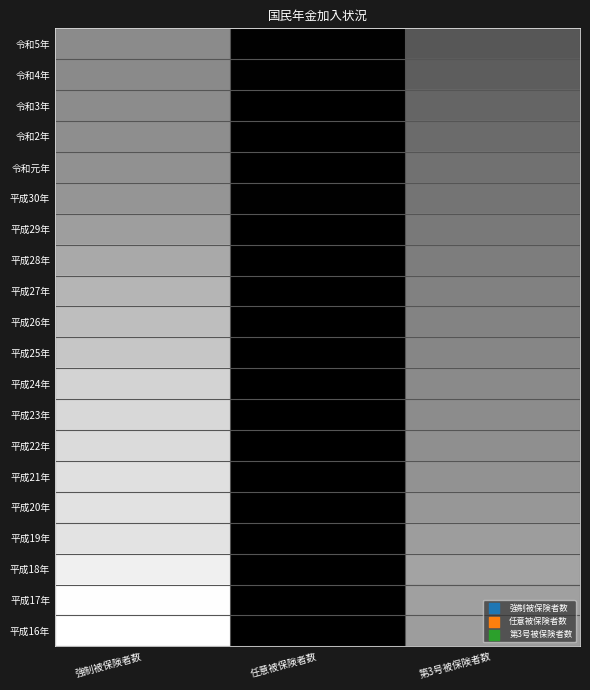

How many data points does each series have?

3